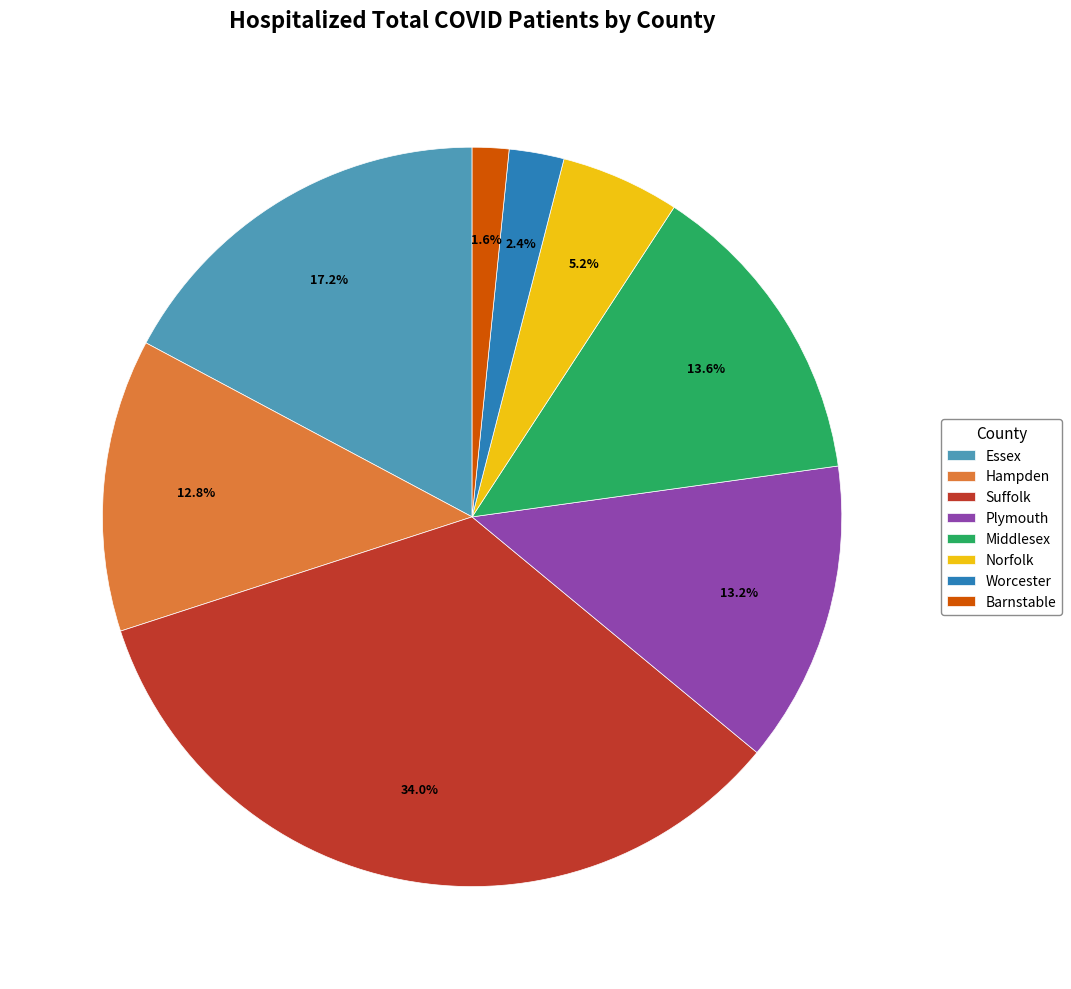

How many slices are in this pie chart?

8